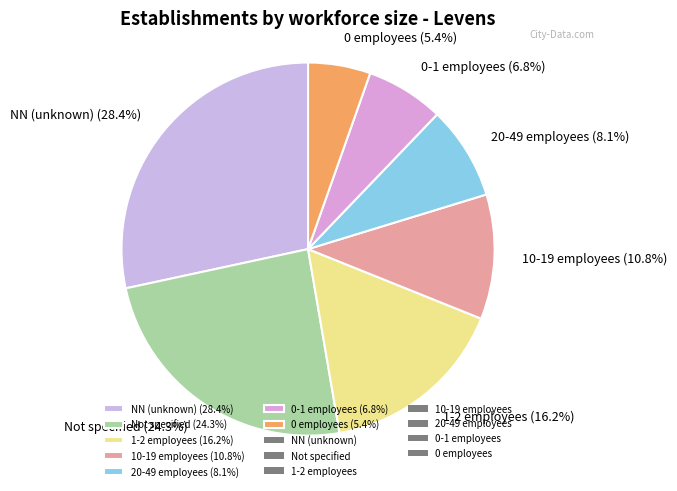

Which slice is the largest?

NN (unknown) (28.4%)